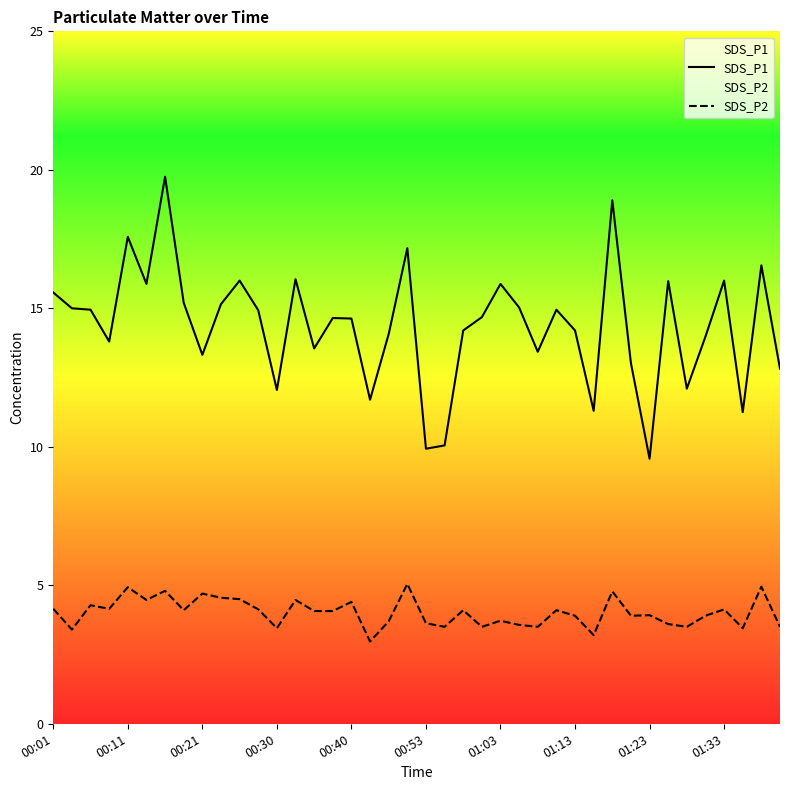

Which series has the widest spread of values?

SDS_P1